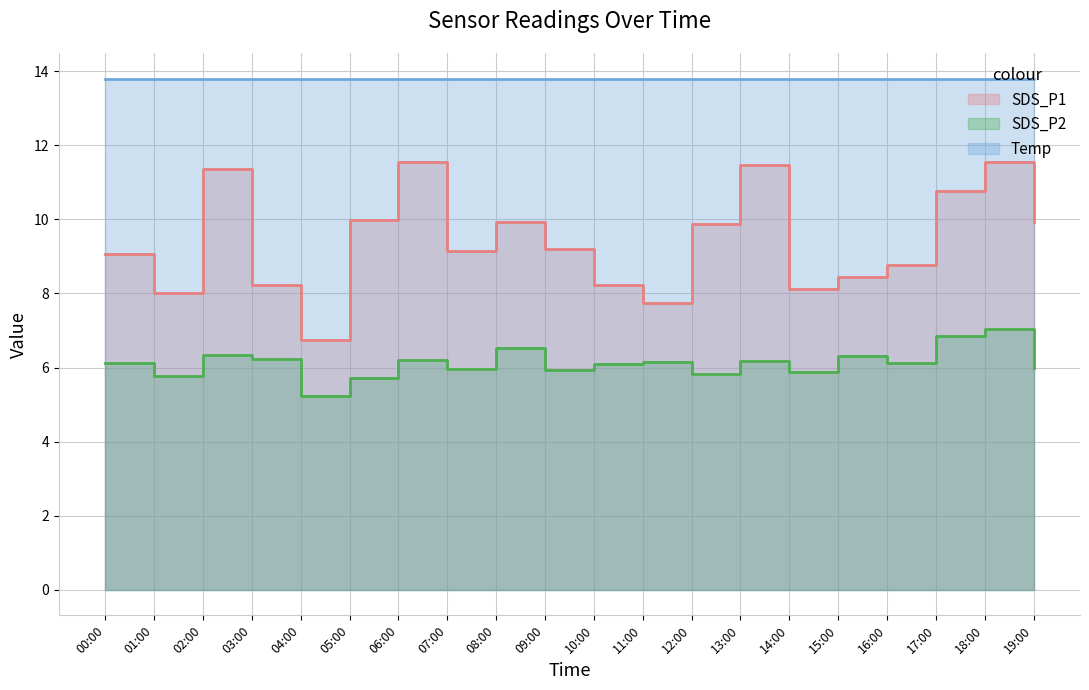

In SDS_P1, how many points are lower than both neighbors (excluding endpoints)?

5